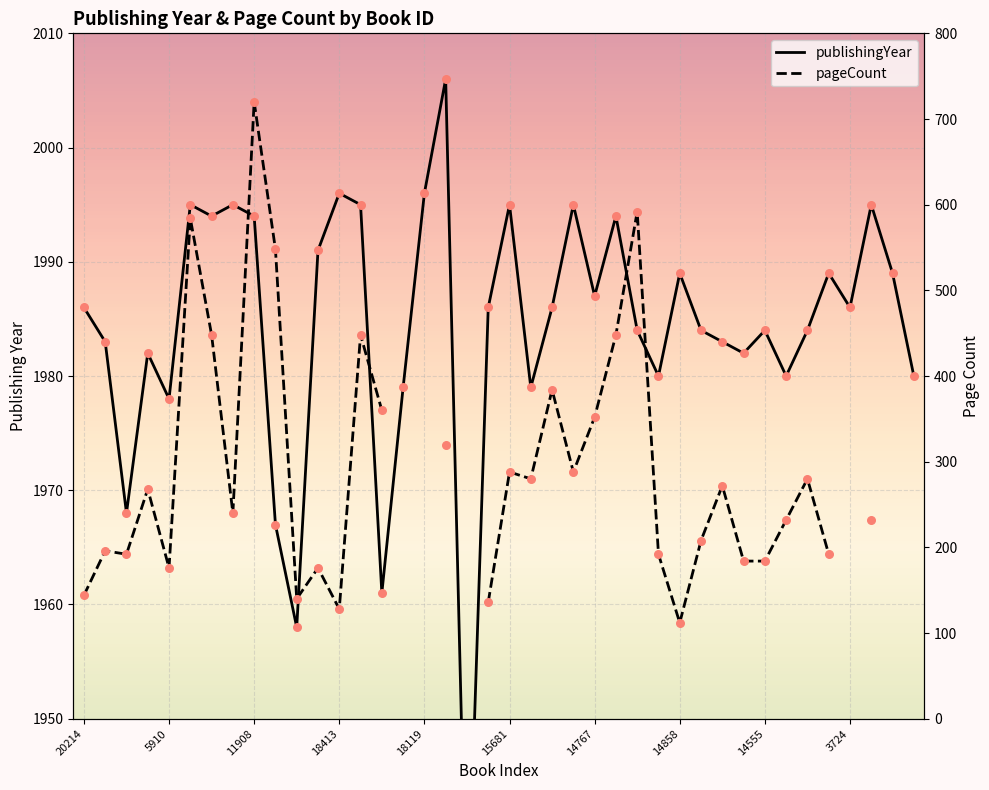

Which series reaches the minimum Y coordinate?

pageCount